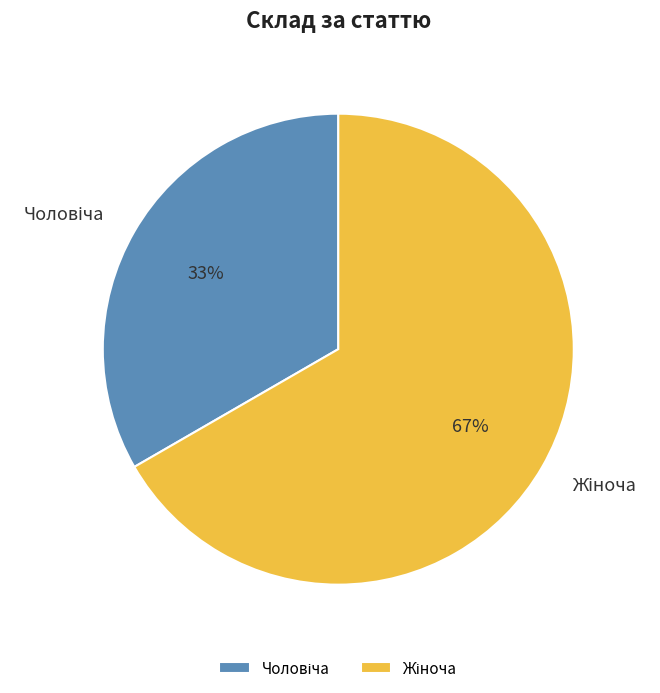

Does any single category account for the majority?

Yes